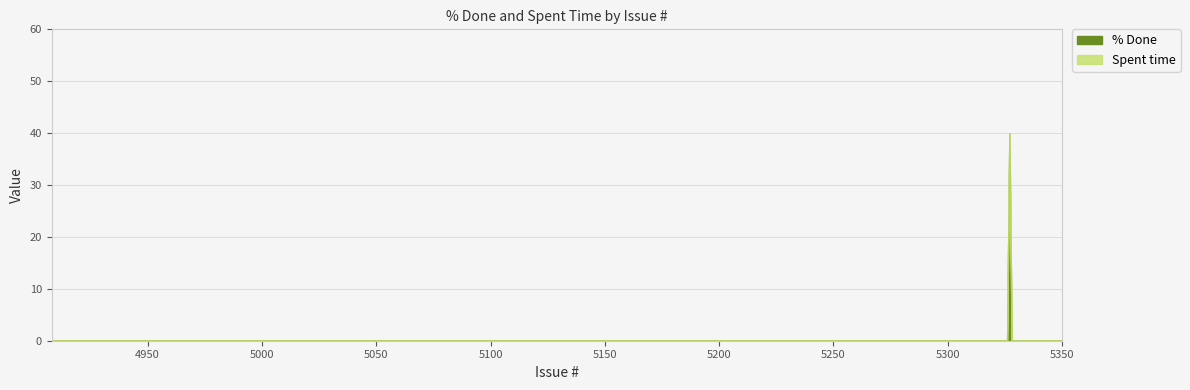

True or false: % Done has more than 0 points higher than both neighbors.

True